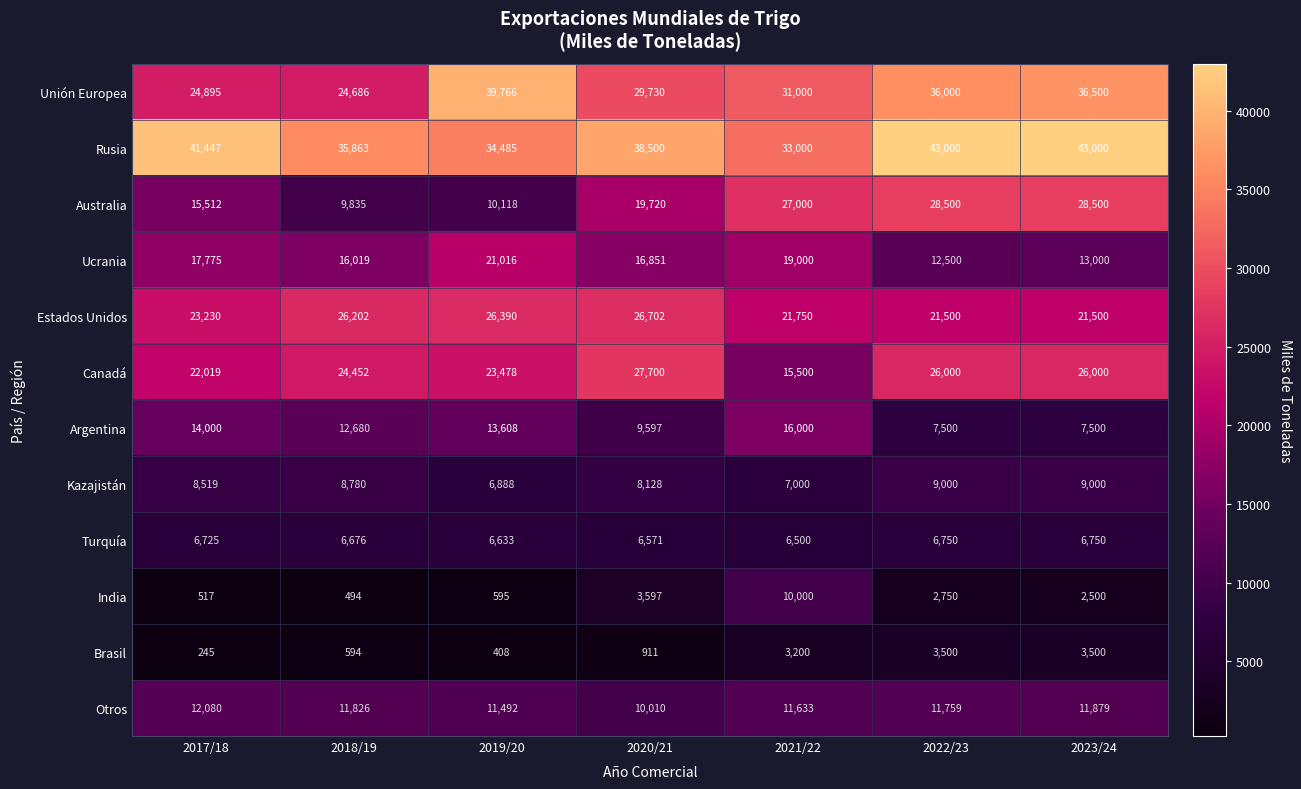

What is the difference between the maximum and minimum values in the Rusia series?

10000